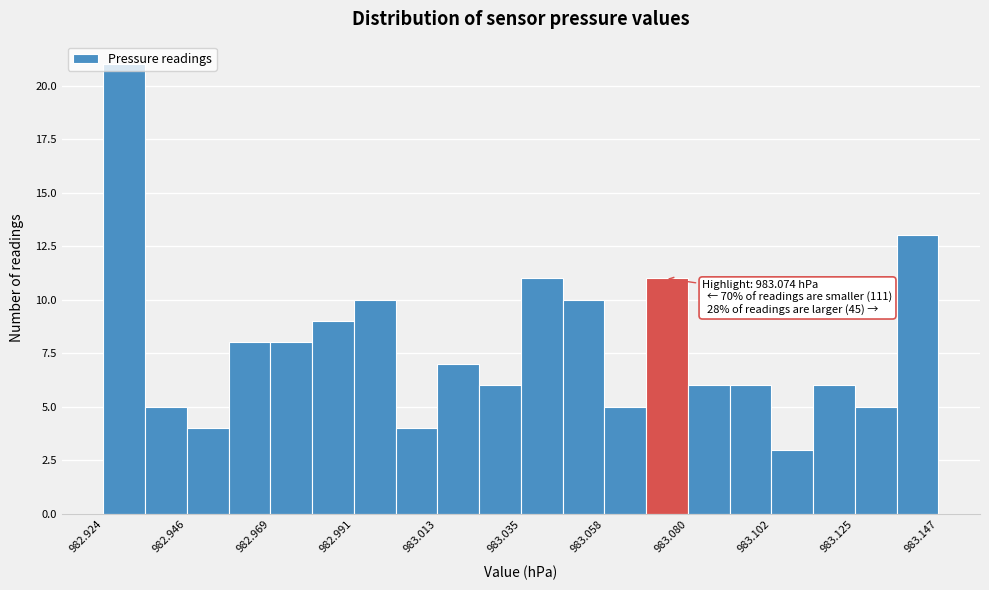

Read against the x-axis, roughly where is the centre of the tallest bar?

982.930